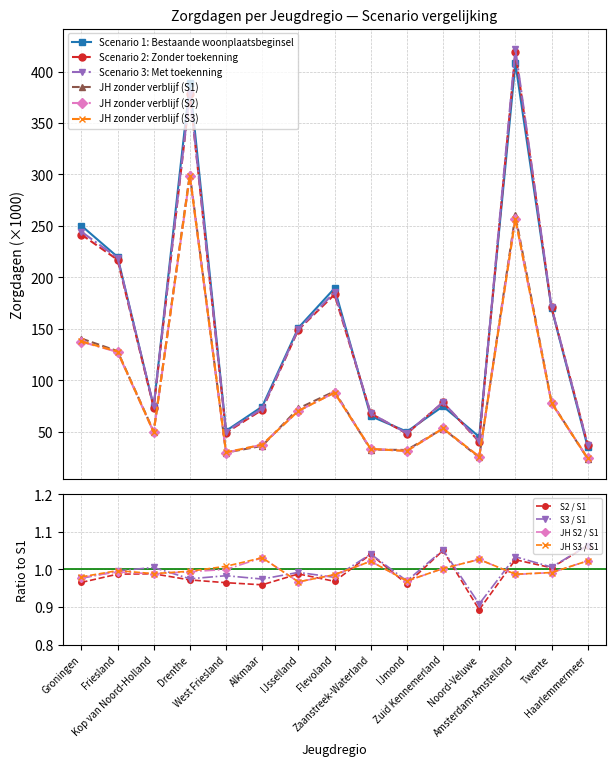

What is the minimum value for JH zonder verblijf (S3)?

24.2